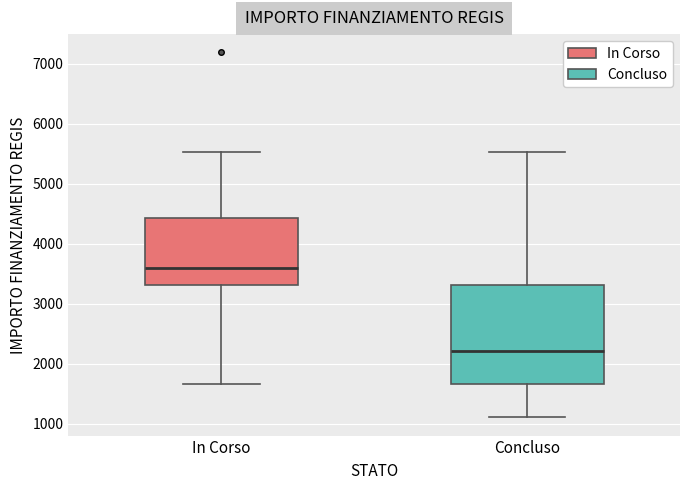

Reading left to right, read every box against the y-axis: the position of its median line, the range the box covers, and the ends of its whiskers. The values are not printed on the chart, so give them approximately, as read against the axis.

In Corso: median 3600, box 3300 to 4400, whiskers 1700 to 5500
Concluso: median 2200, box 1700 to 3300, whiskers 1100 to 5500